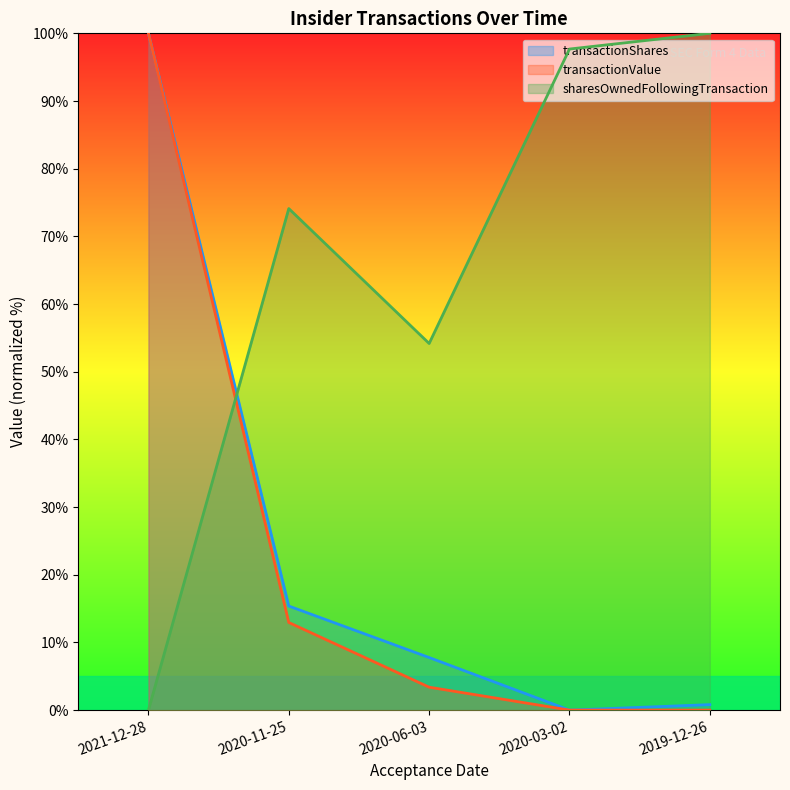

Between 2021-12-28 and 2020-03-02, which is larger?

2021-12-28